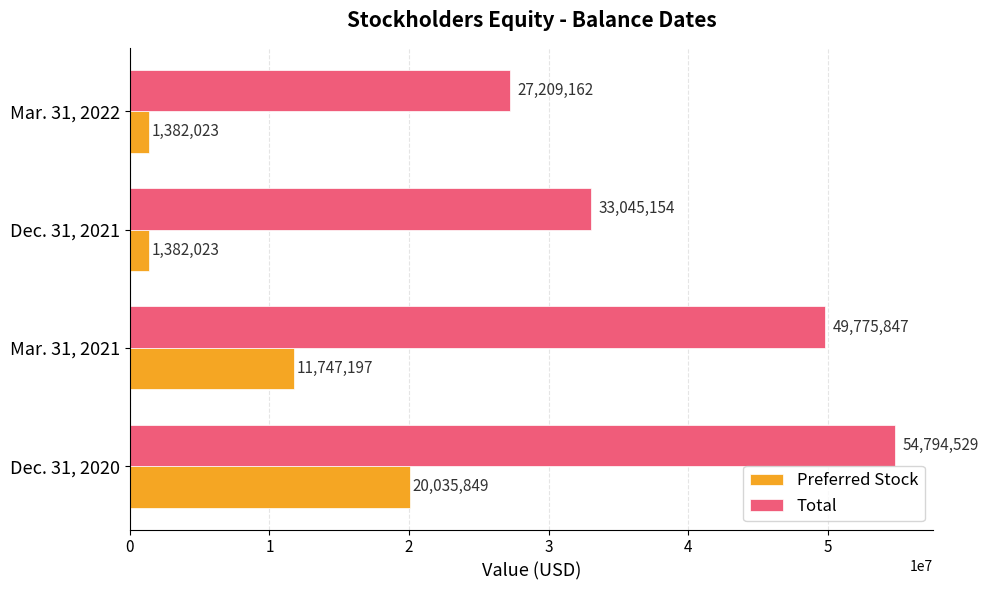

Is it true that Total equals 33045154 at Dec. 31, 2021?

True